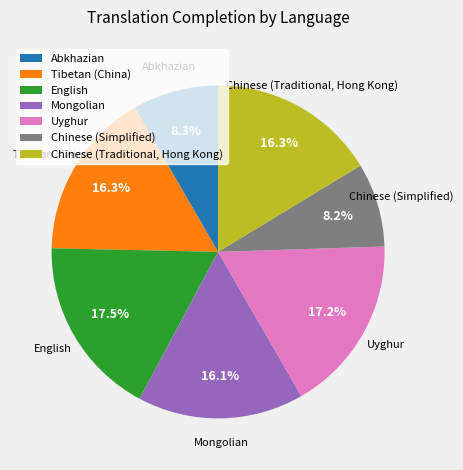

Is English the majority of the pie?

No